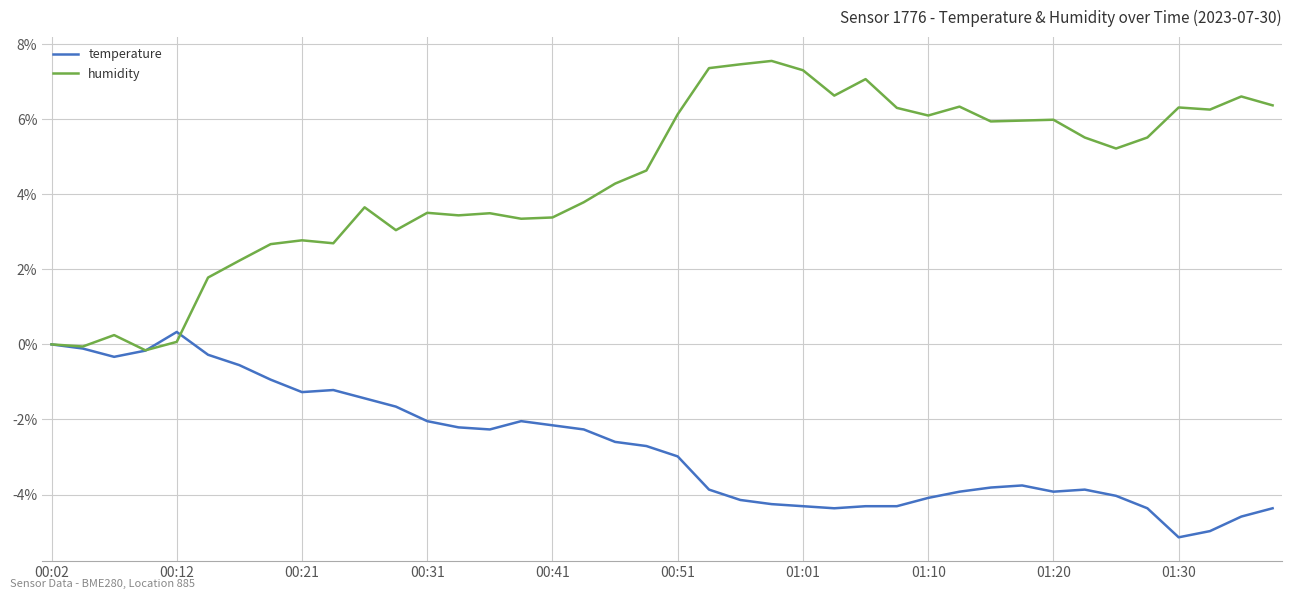

Rank the series by their maximum value, from highest to lowest.

humidity, temperature